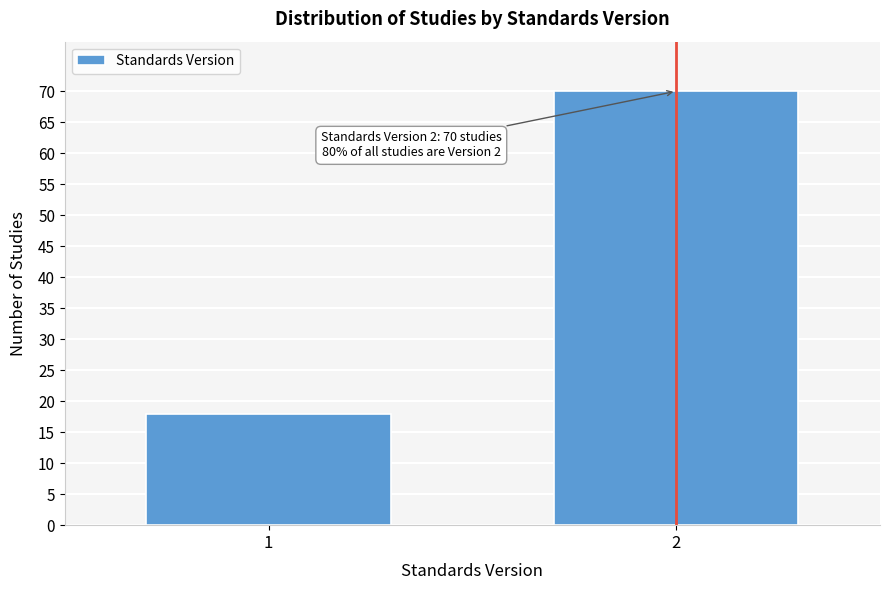

Reading left to right, extract all data points from this chart.

1=18	2=70